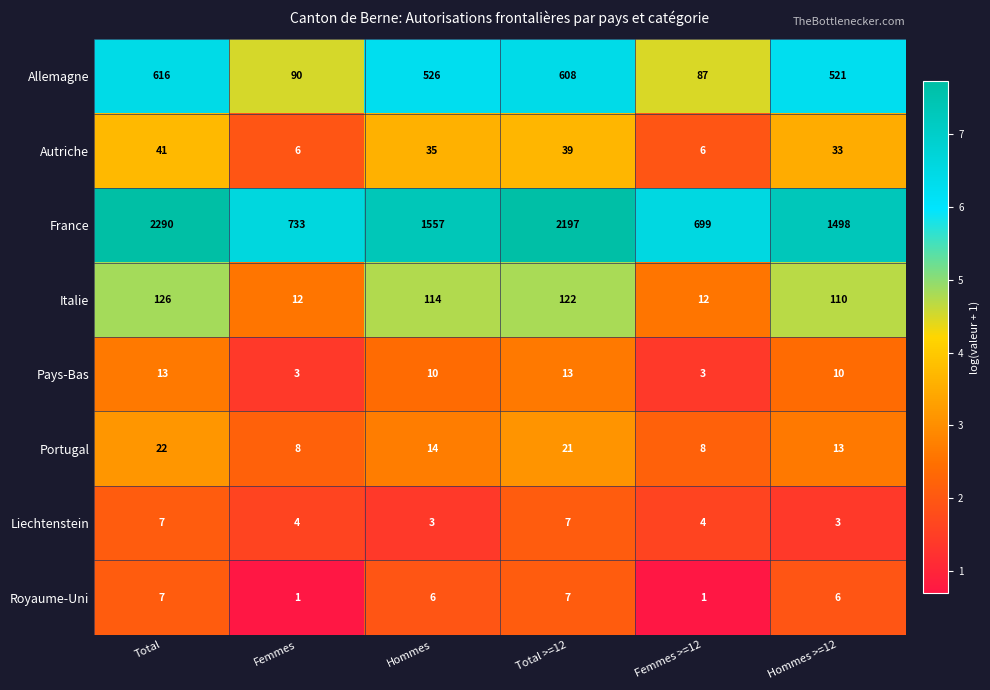

At Hommes >=12, list the series in order from largest to smallest.

France, Allemagne, Italie, Autriche, Portugal, Pays-Bas, Royaume-Uni, Liechtenstein